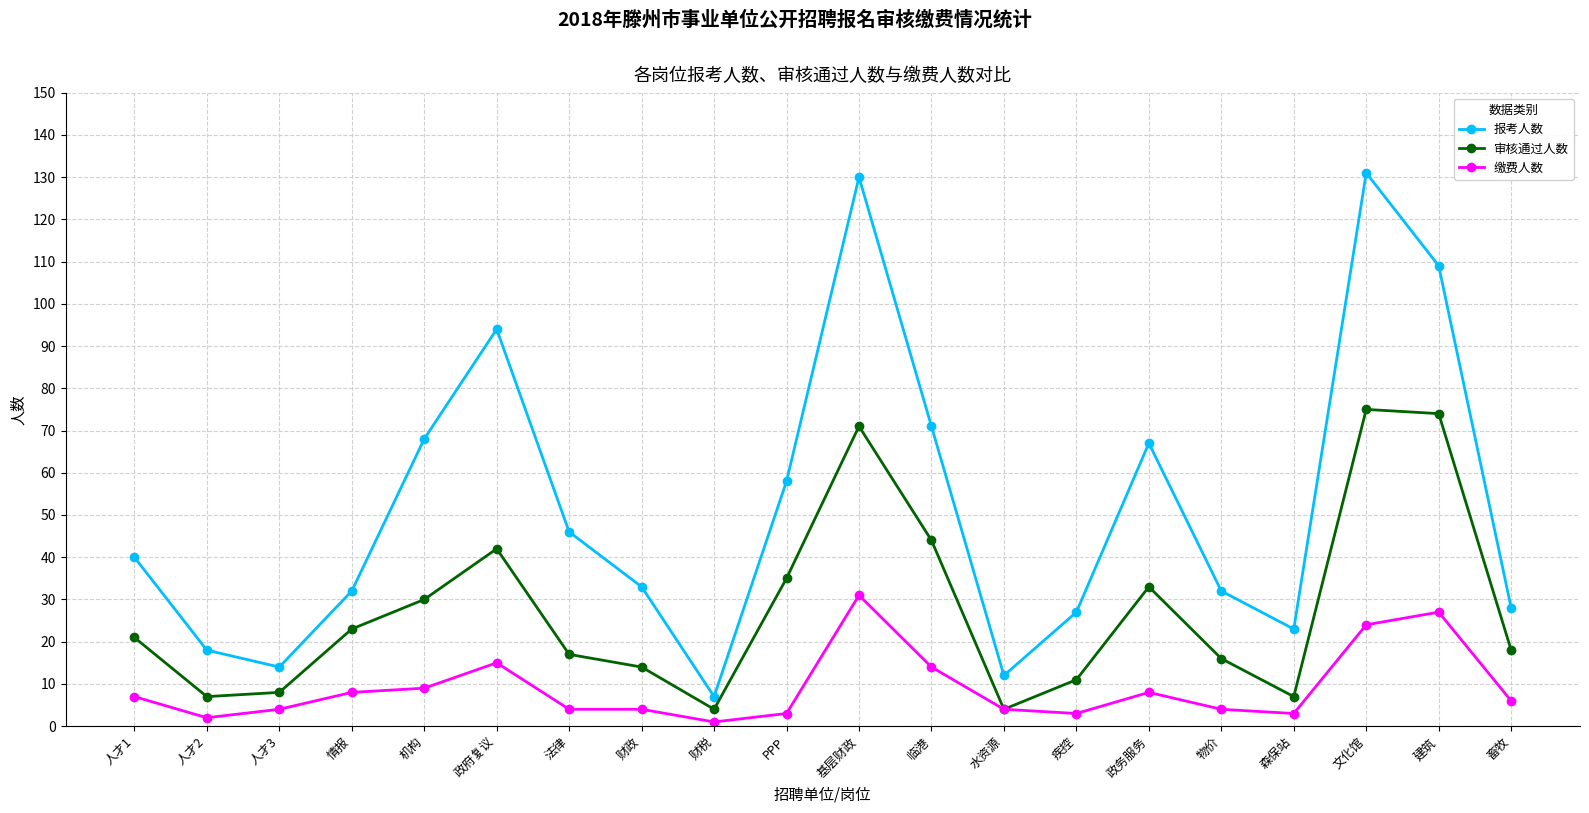

What is the total value across all series at 文化馆?

230